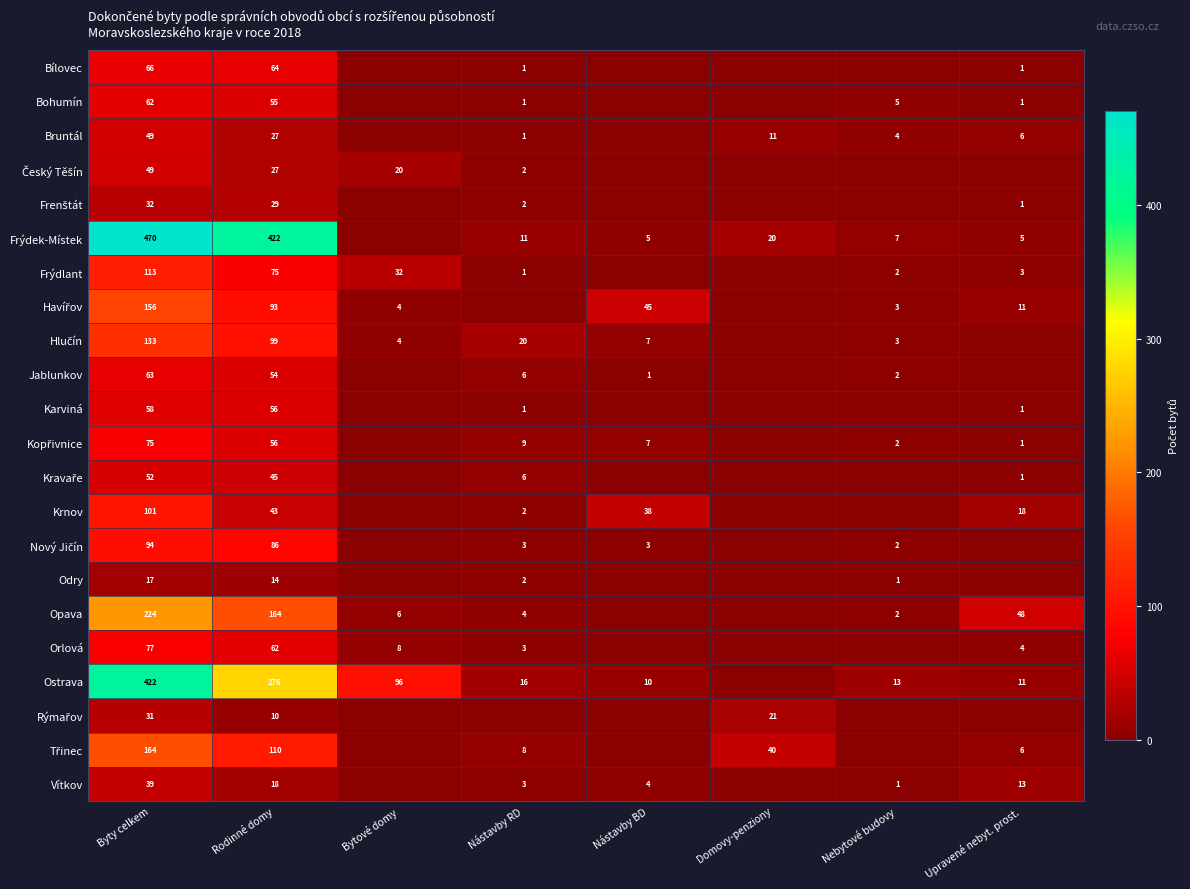

Is it true that Odry equals 1 at Nebytové budovy?

True